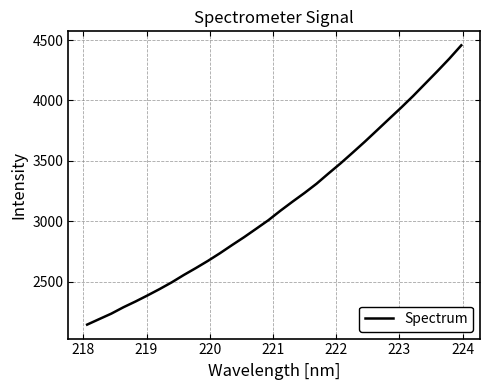

What is the smallest value displayed?

2146.6